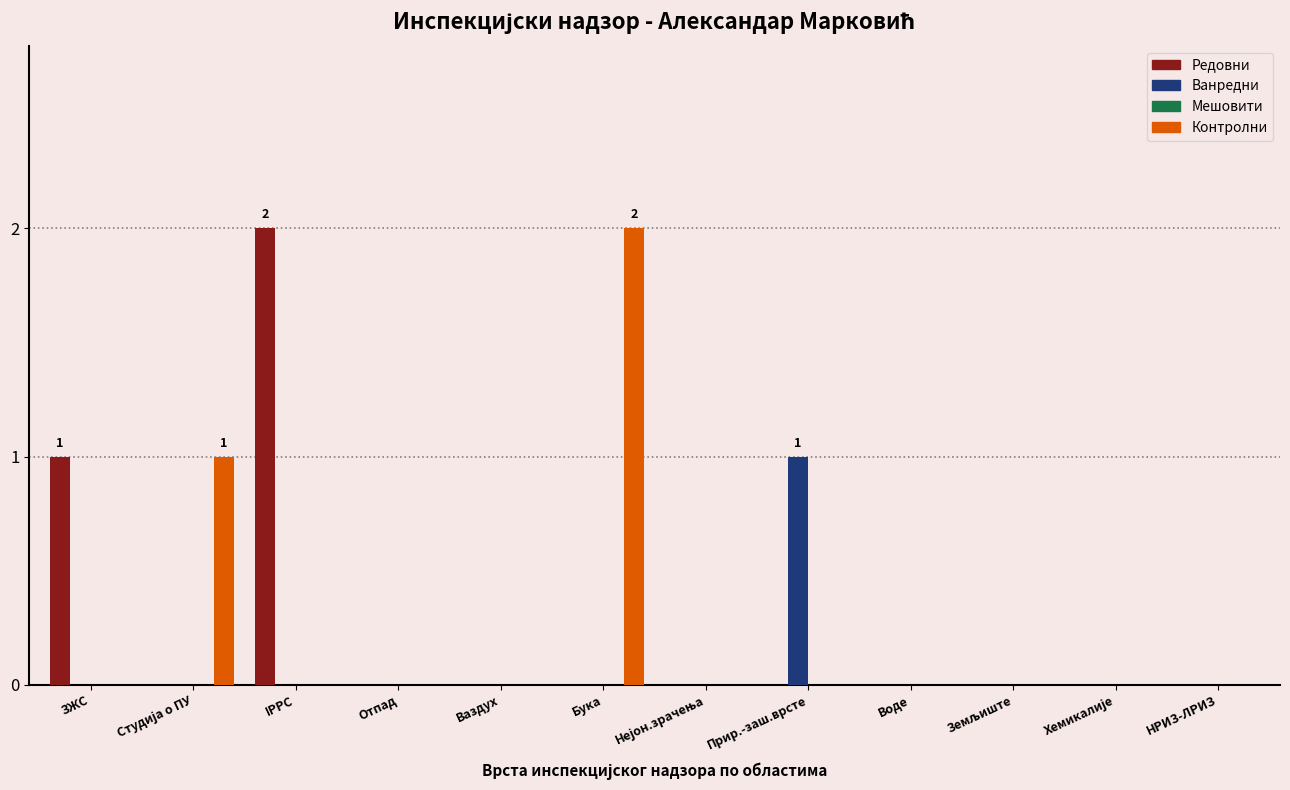

What is the sum of all Контролни values?

3